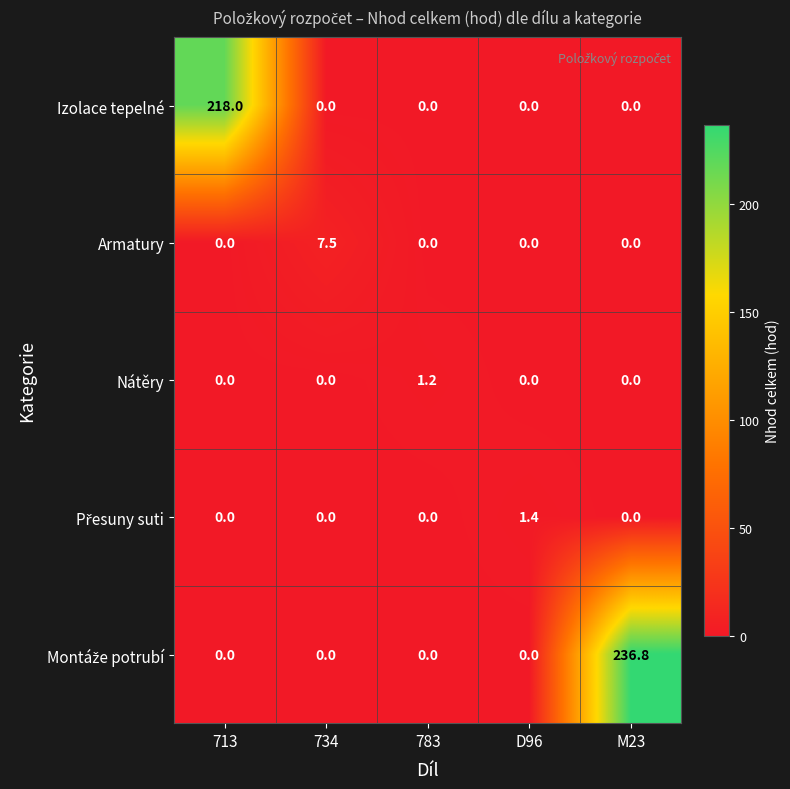

What is the greatest value displayed?

236.8